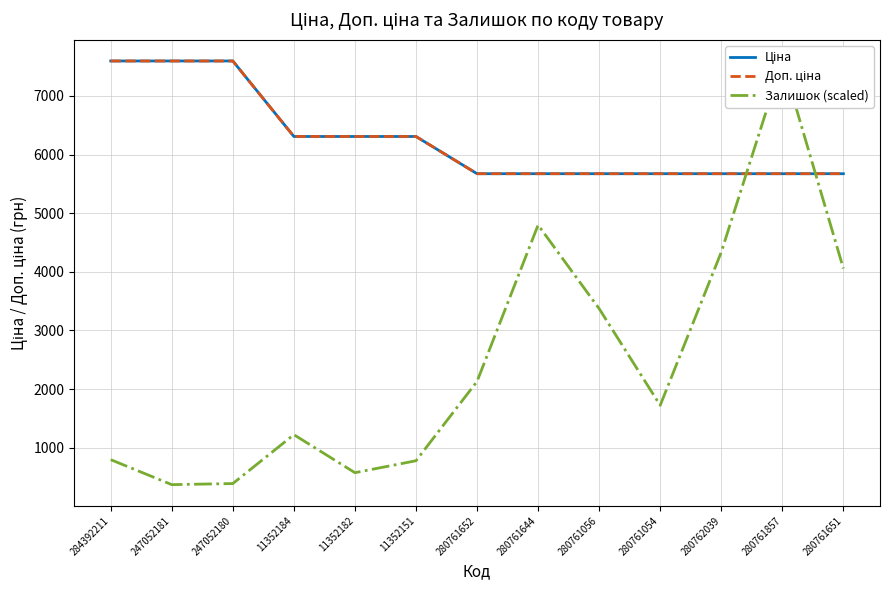

Reading right to left, transcribe all the data shown in this chart.

Ціна: 5673.8	5673.8	5673.8	5673.8	5673.8	5673.8	5673.8	6308.8	6308.8	6308.8	7596.5	7596.5	7596.5
Доп. ціна: 5673.8	5673.8	5673.8	5673.8	5673.8	5673.8	5673.8	6308.8	6308.8	6308.8	7596.5	7596.5	7596.5
Залишок (scaled): 4057.7	7596.5	4335.6	1723.1	3372.1	4798.8	2130.7	778.2	574.4	1222.9	389.1	370.6	796.7